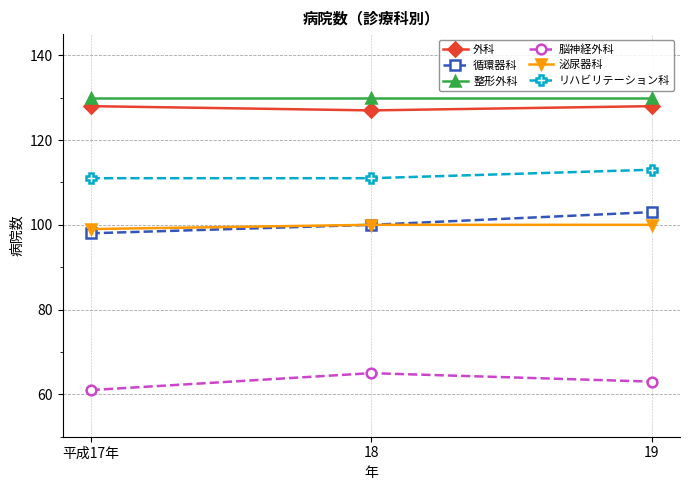

Where is 循環器科 nearest to the value 100?

18